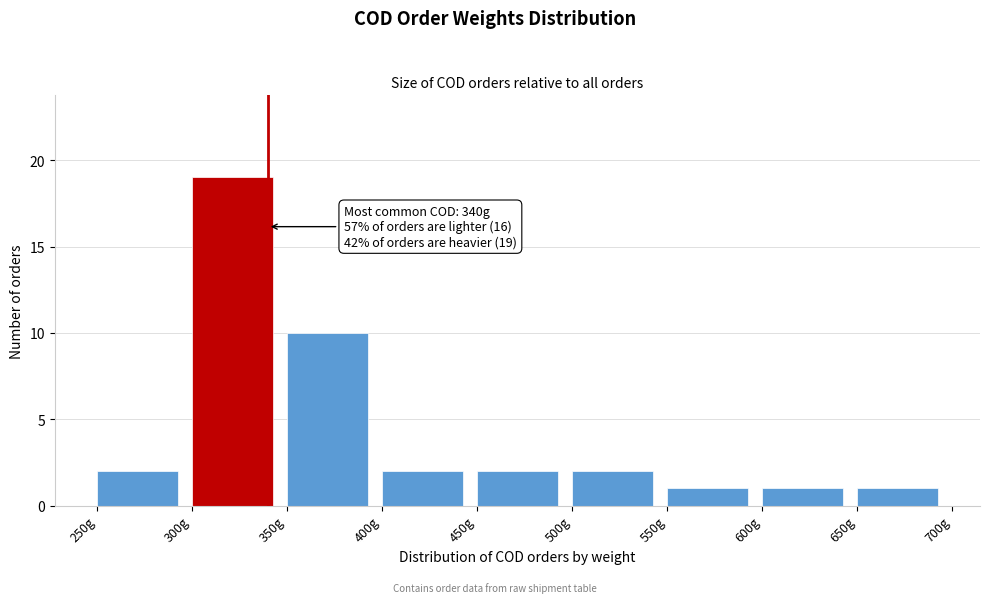

Which range on the x-axis has the tallest bar?

300 to 350